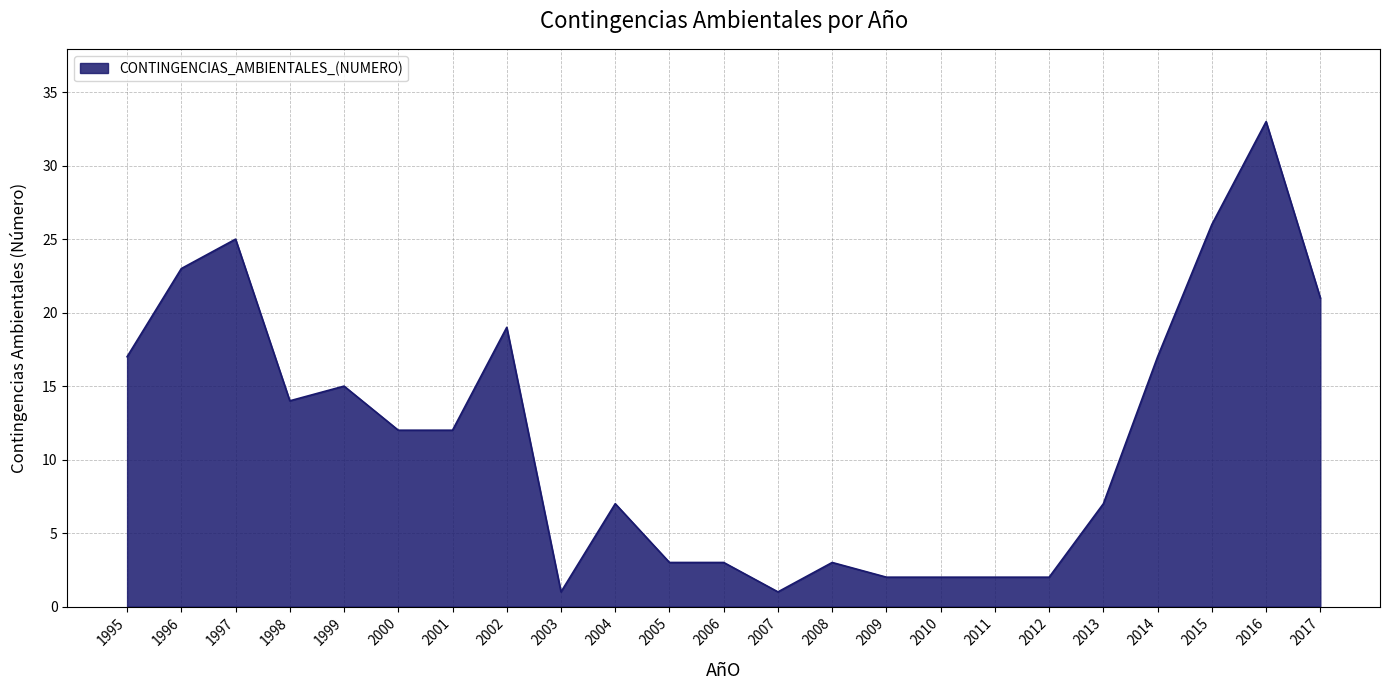

Does the chart display data point markers on the line(s)?

No